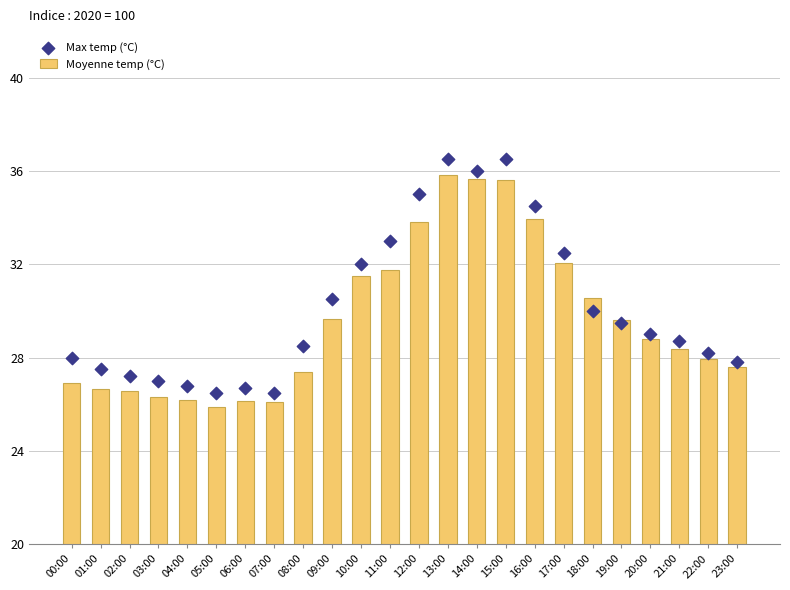

Which series has the largest total across all categories?

Max temp (°C)